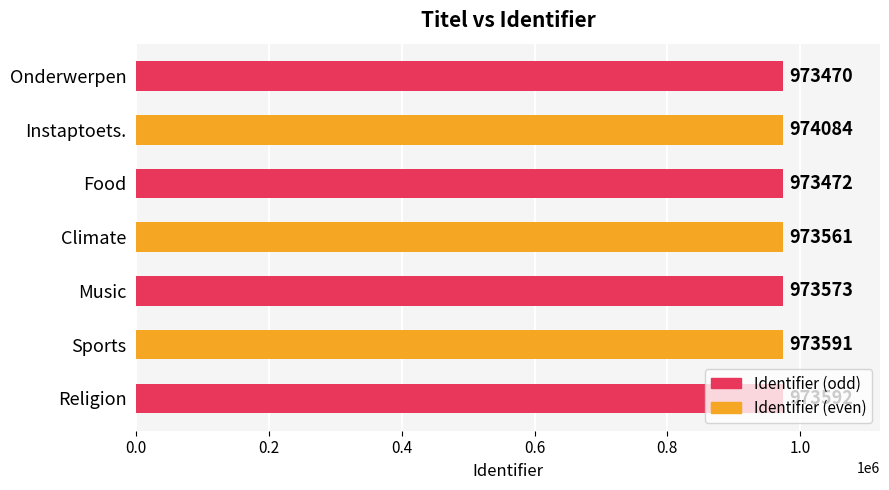

What is the sum of the values at Religion and Food?

1947064